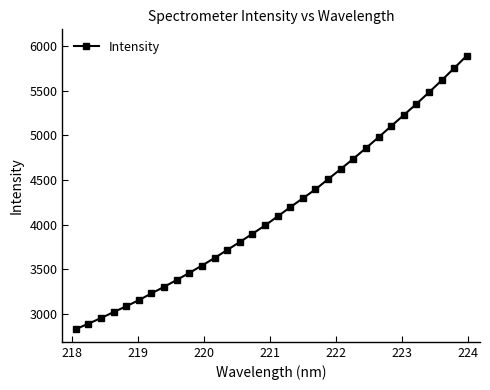

Does the chart display data point markers on the line(s)?

Yes